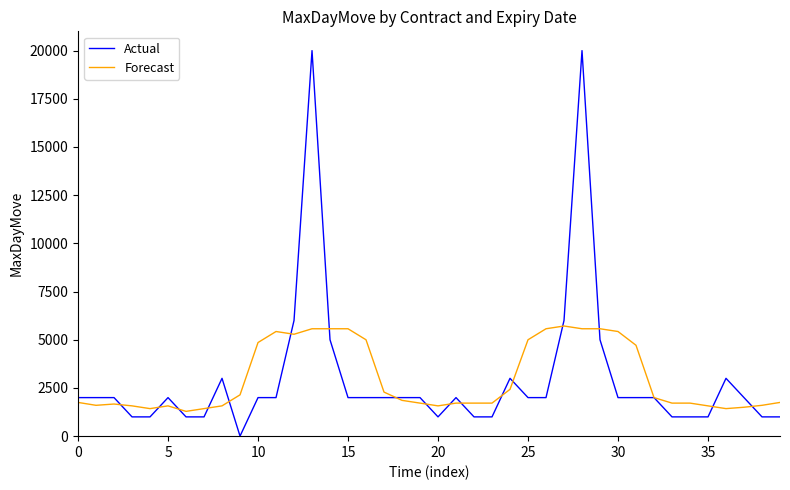

What is the lowest value of the Forecast series?

1286.0